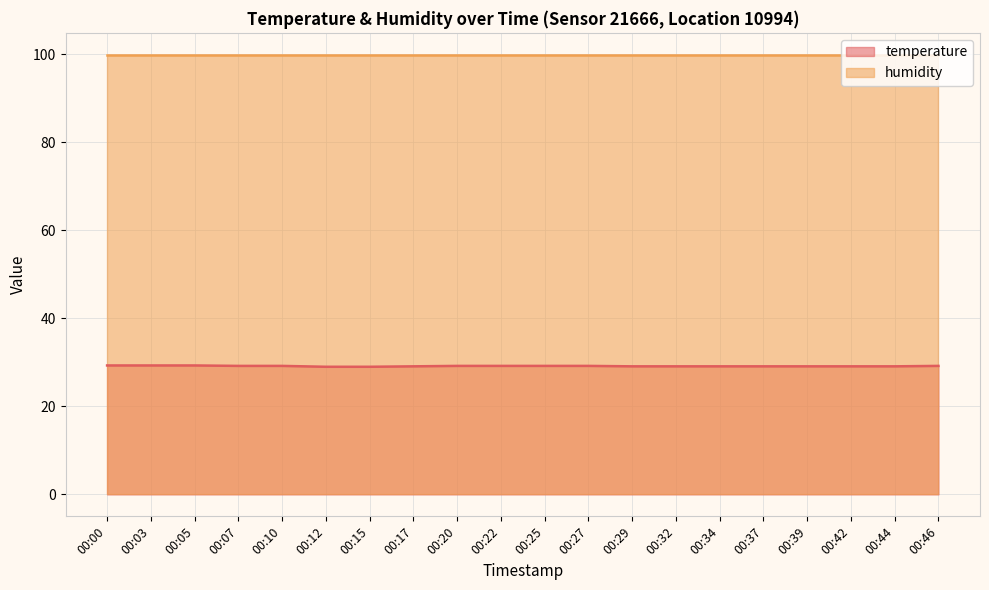

What is the change in value from 00:15 to 00:22?

+0.2